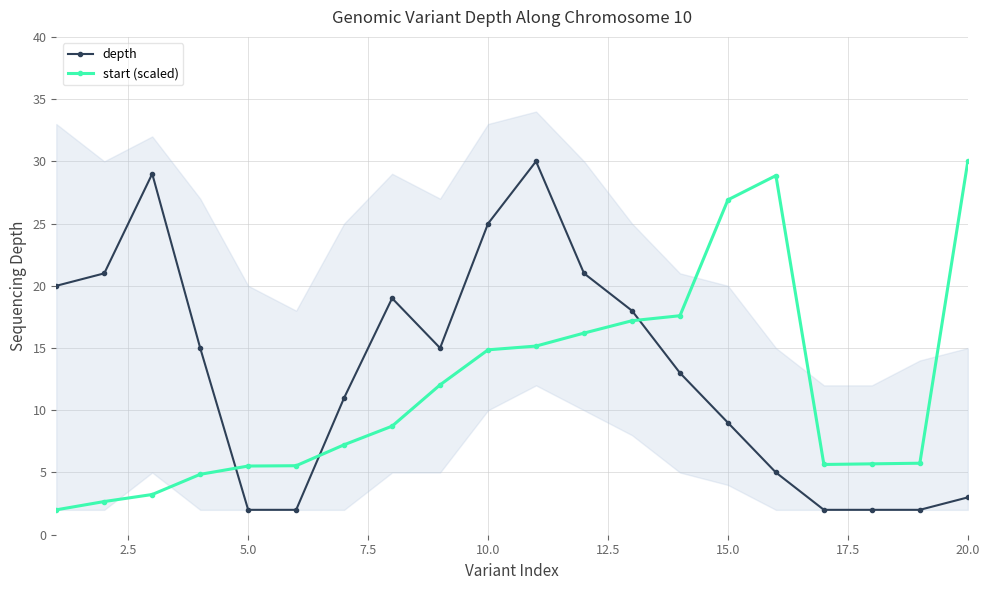

What is the maximum value for start (scaled)?

30.0